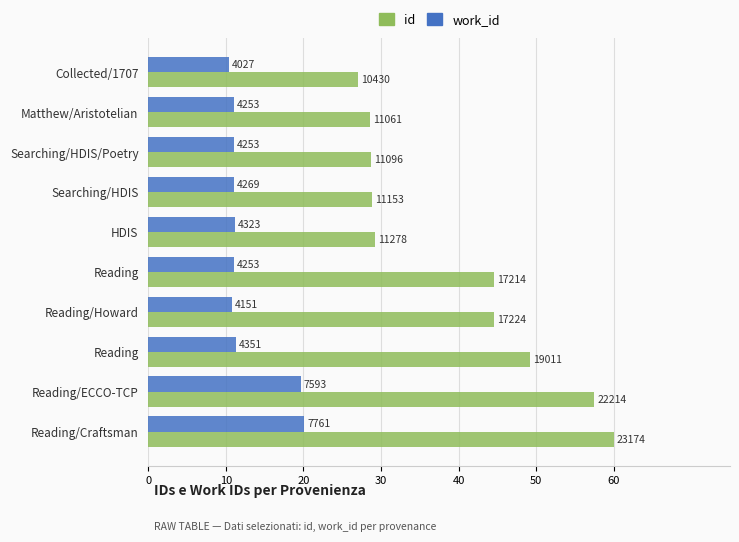

What are all the series names shown in the legend?

id, work_id